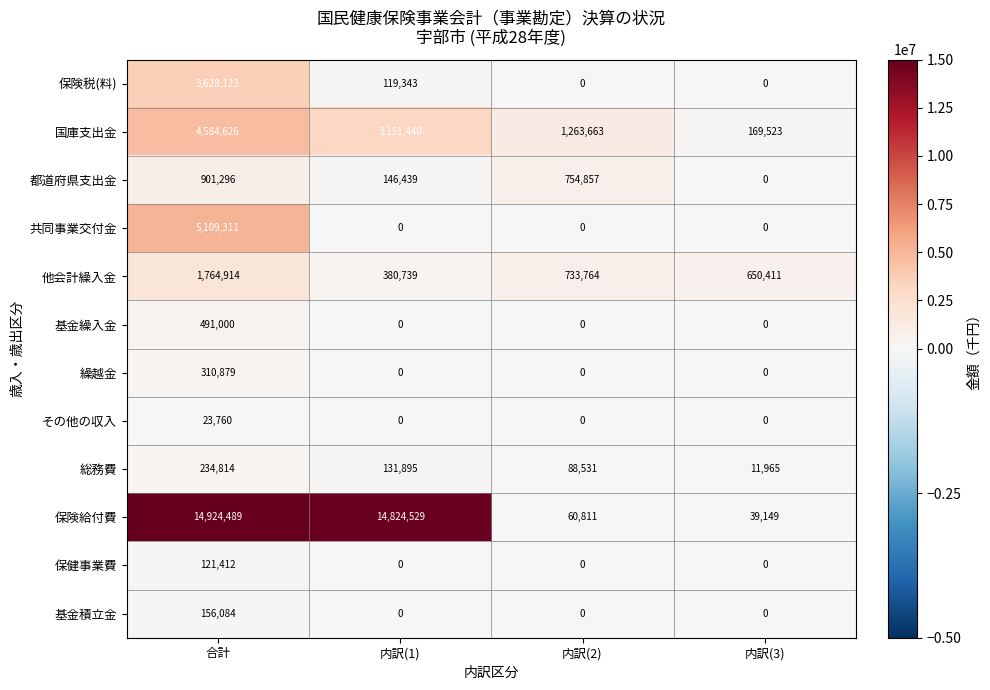

At how many categories does at least one series exceed 1821751?

2